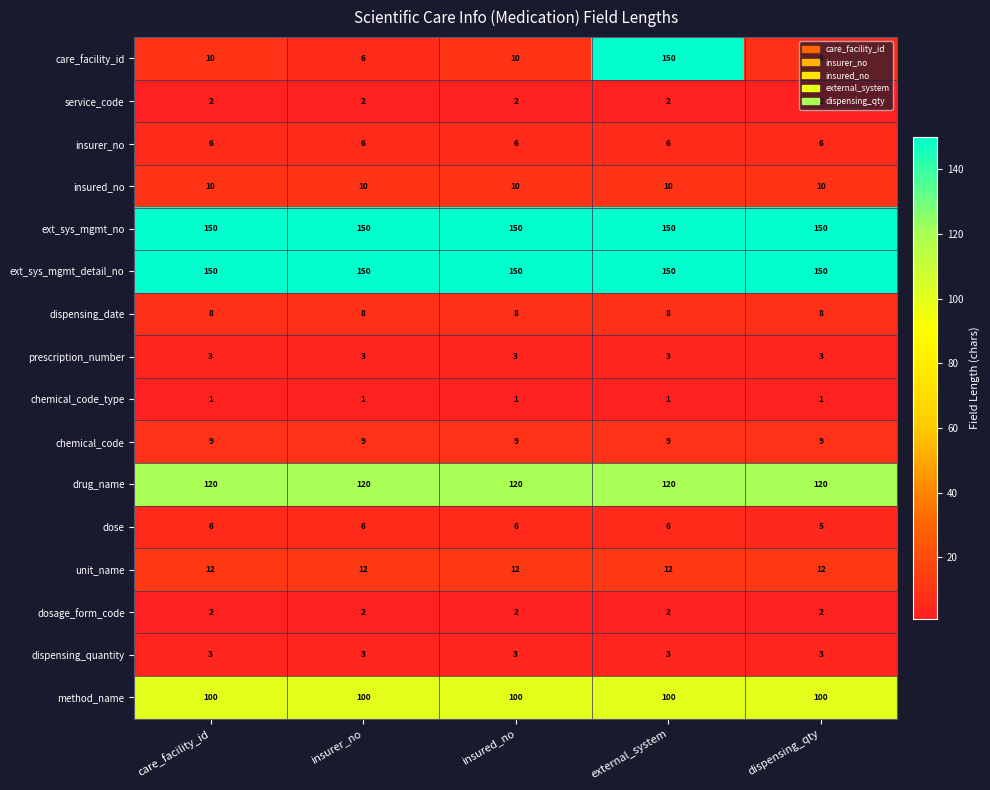

What is the minimum value for drug_name?

120